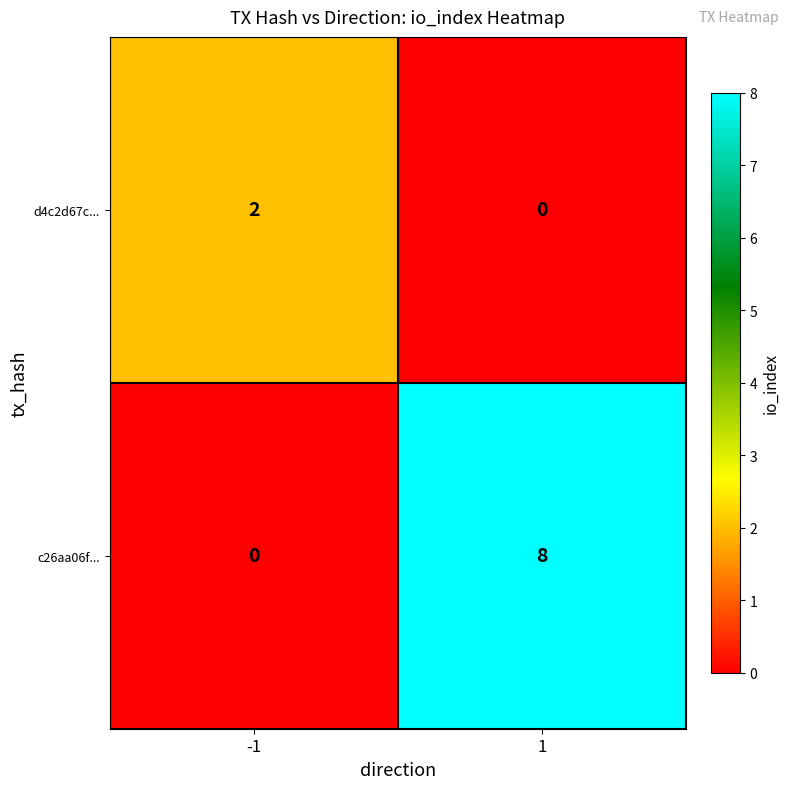

Reading right to left, transcribe all the data shown in this chart.

d4c2d67c...: 1=0	-1=2
c26aa06f...: 1=8	-1=0